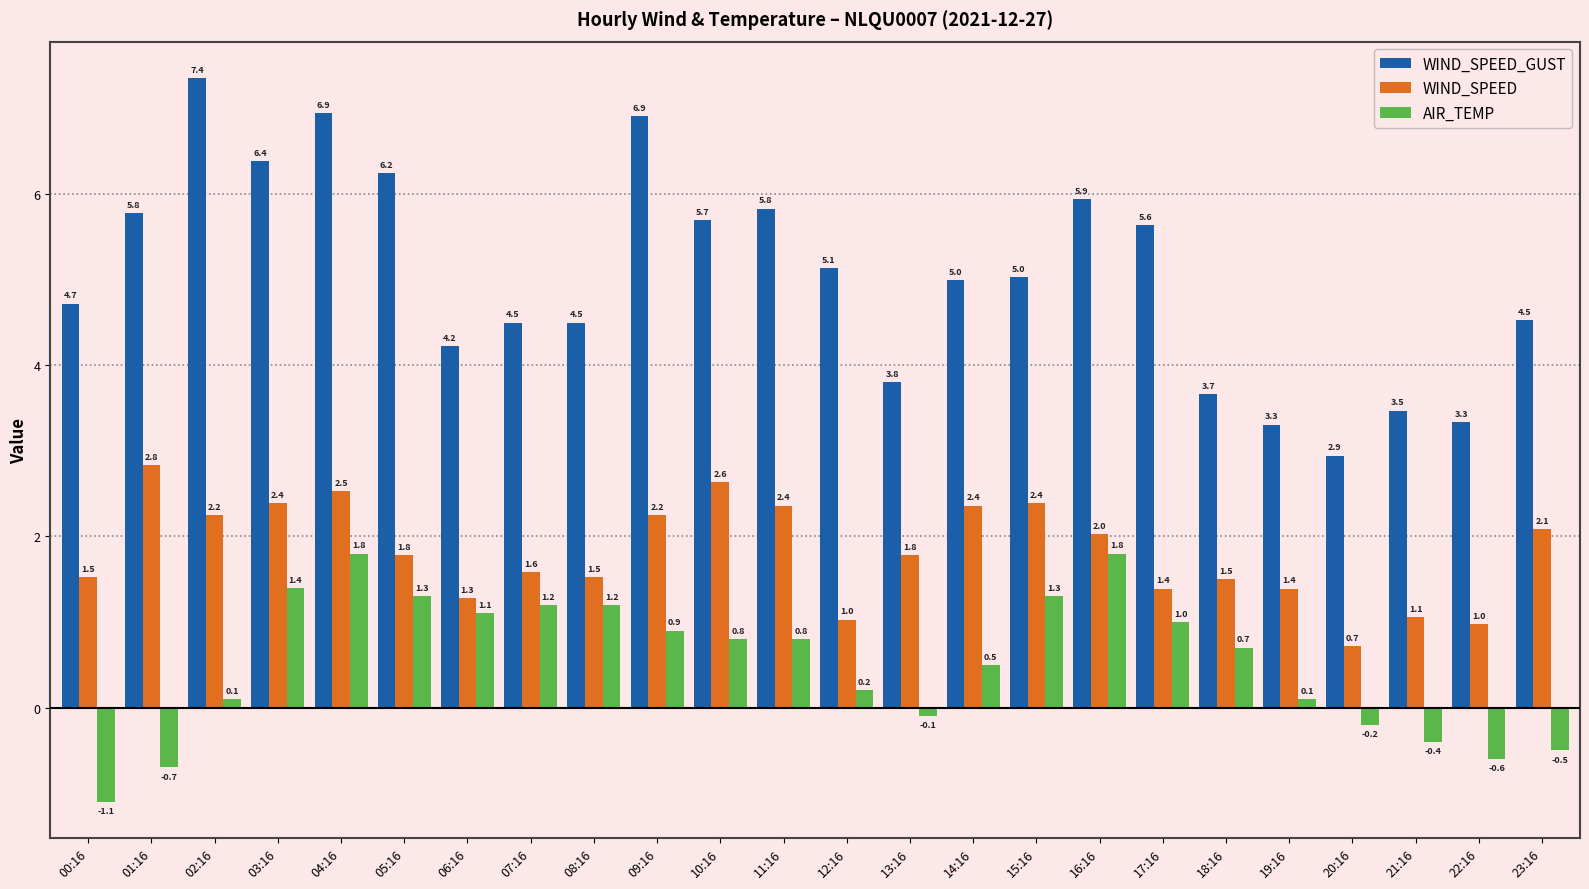

List the series in order of their overall mean, highest first.

WIND_SPEED_GUST, WIND_SPEED, AIR_TEMP